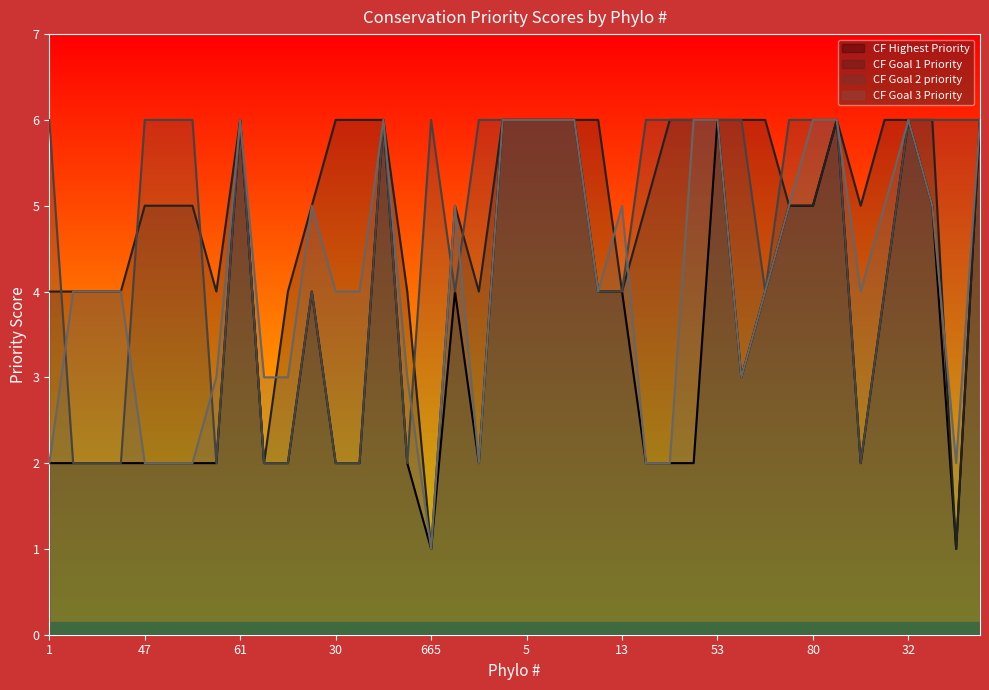

How many intersections are there between CF Goal 3 Priority and CF Goal 2 priority?

7